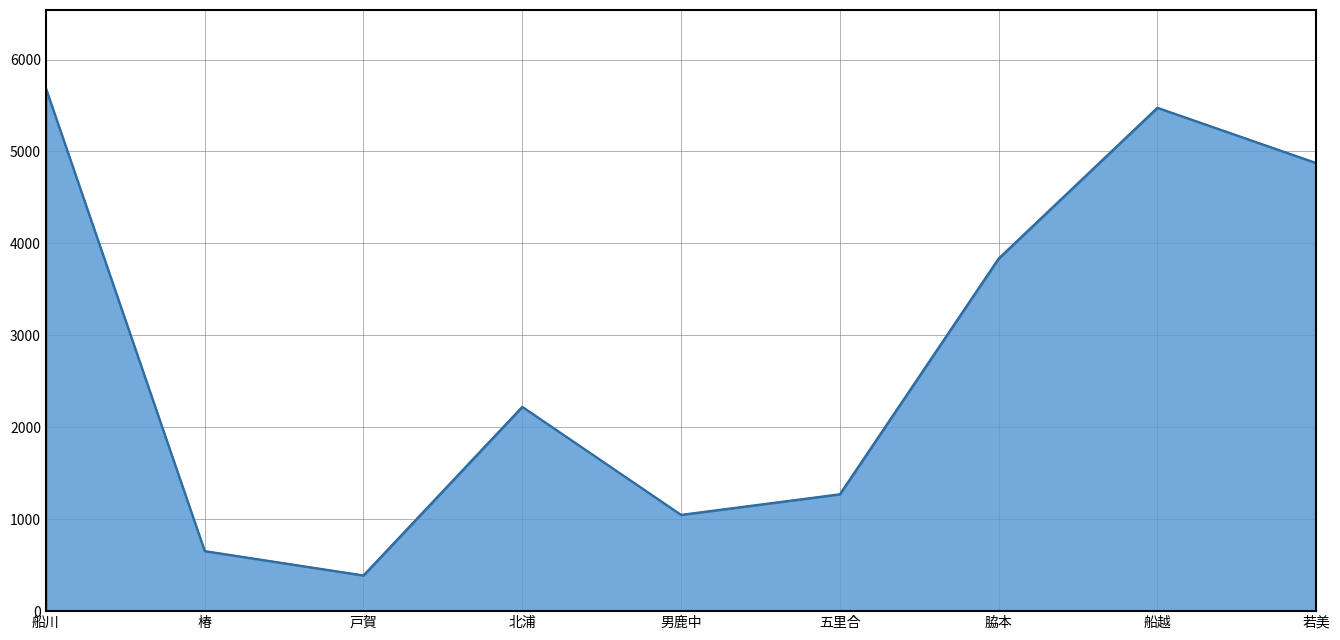

Which category has the lowest value across all series?

戸賀